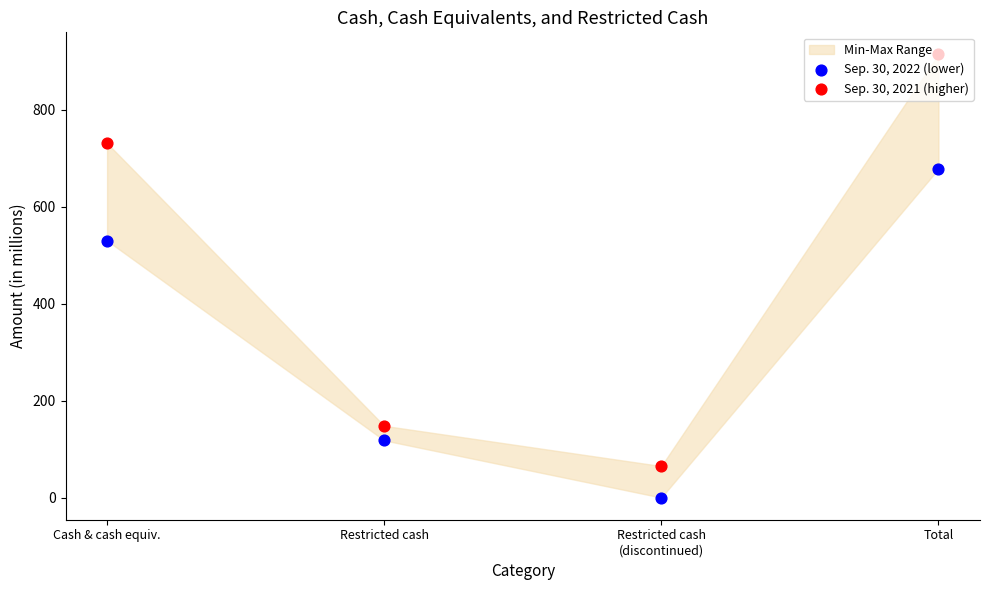

Which series contains the highest Y value?

Sep. 30, 2021 (higher)